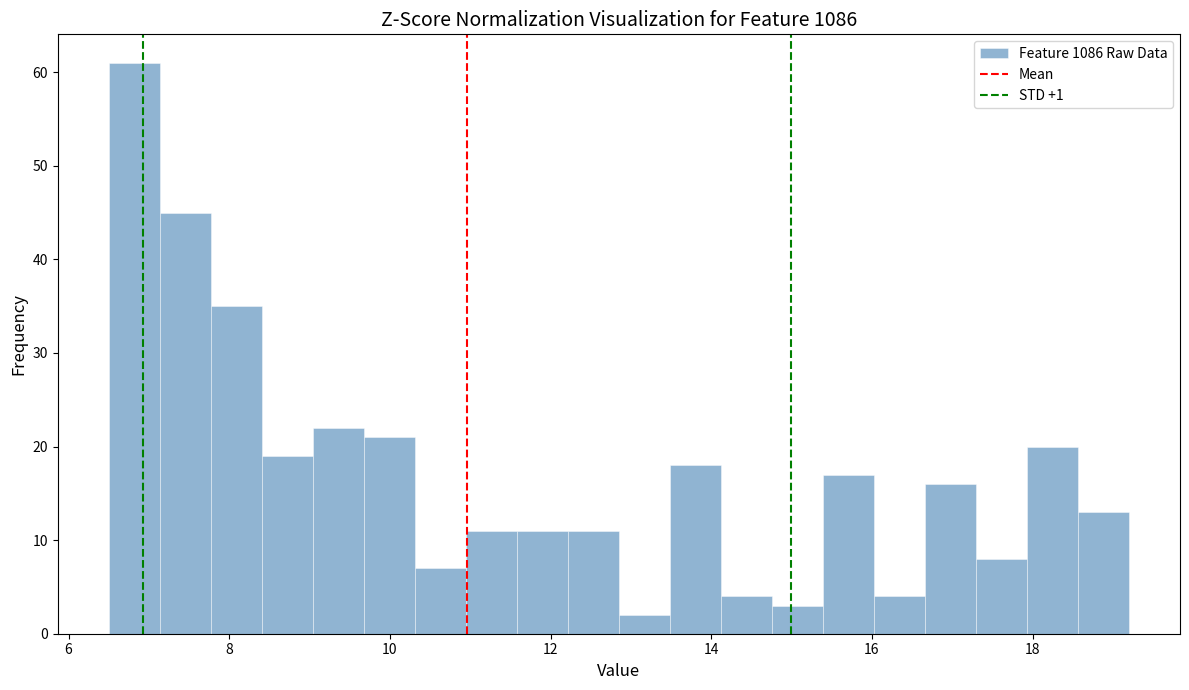

Read against the x-axis, roughly where is the centre of the tallest bar?

6.8